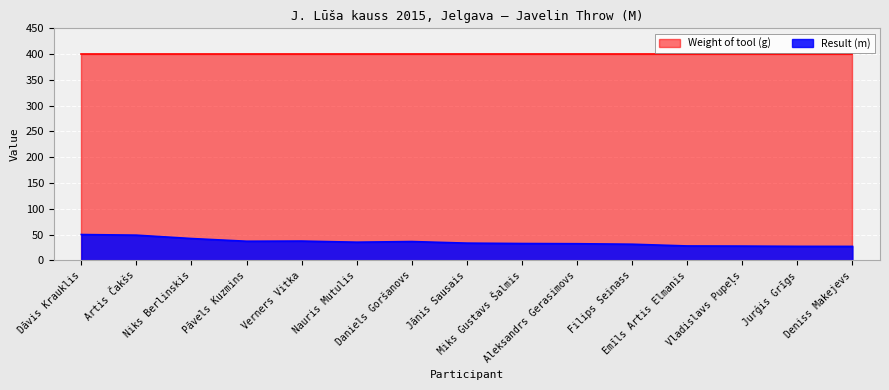

Reading left to right, what are all the values shown in this chart?

Dāvis Krauklis=50.2	Artis Čakšs=49.0	Niks Berlinskis=42.4	Pāvels Kuzmins=37.2	Verners Vitka=37.5	Nauris Mutulis=35.3	Daniels Goršanovs=36.6	Jānis Sausais=33.5	Miks Gustavs Šalmis=32.8	Aleksandrs Gerasimovs=32.4	Filips Seinass=31.4	Emīls Artis Elmanis=28.0	Vladislavs Pupeļs=27.8	Jurģis Grīgs=27.3	Deniss Makejevs=27.2